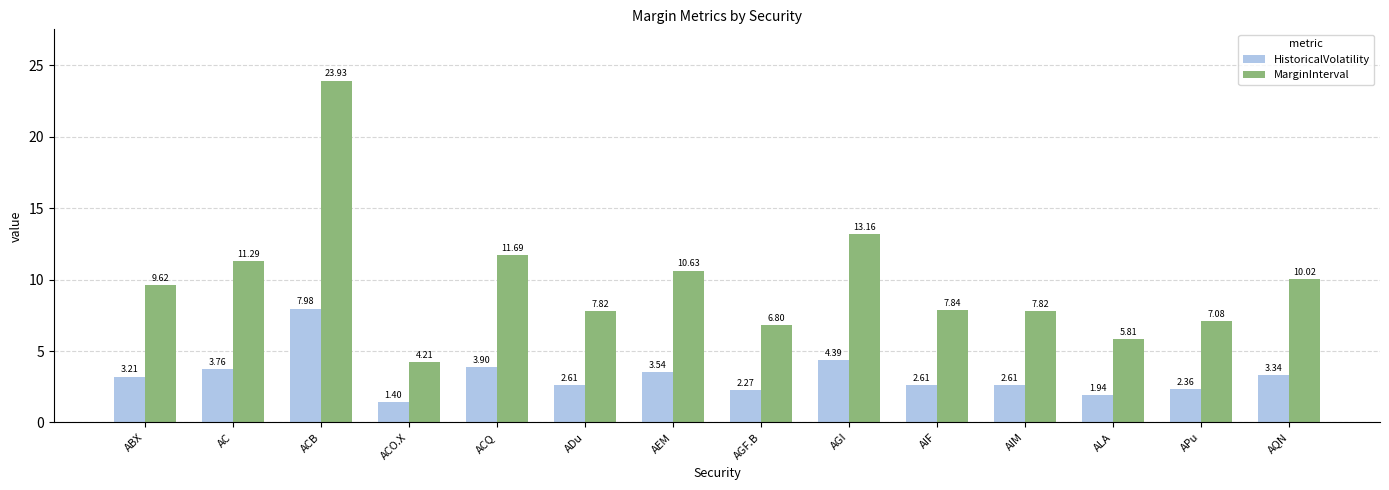

What is the difference between the maximum and minimum values in the MarginInterval series?

19.7